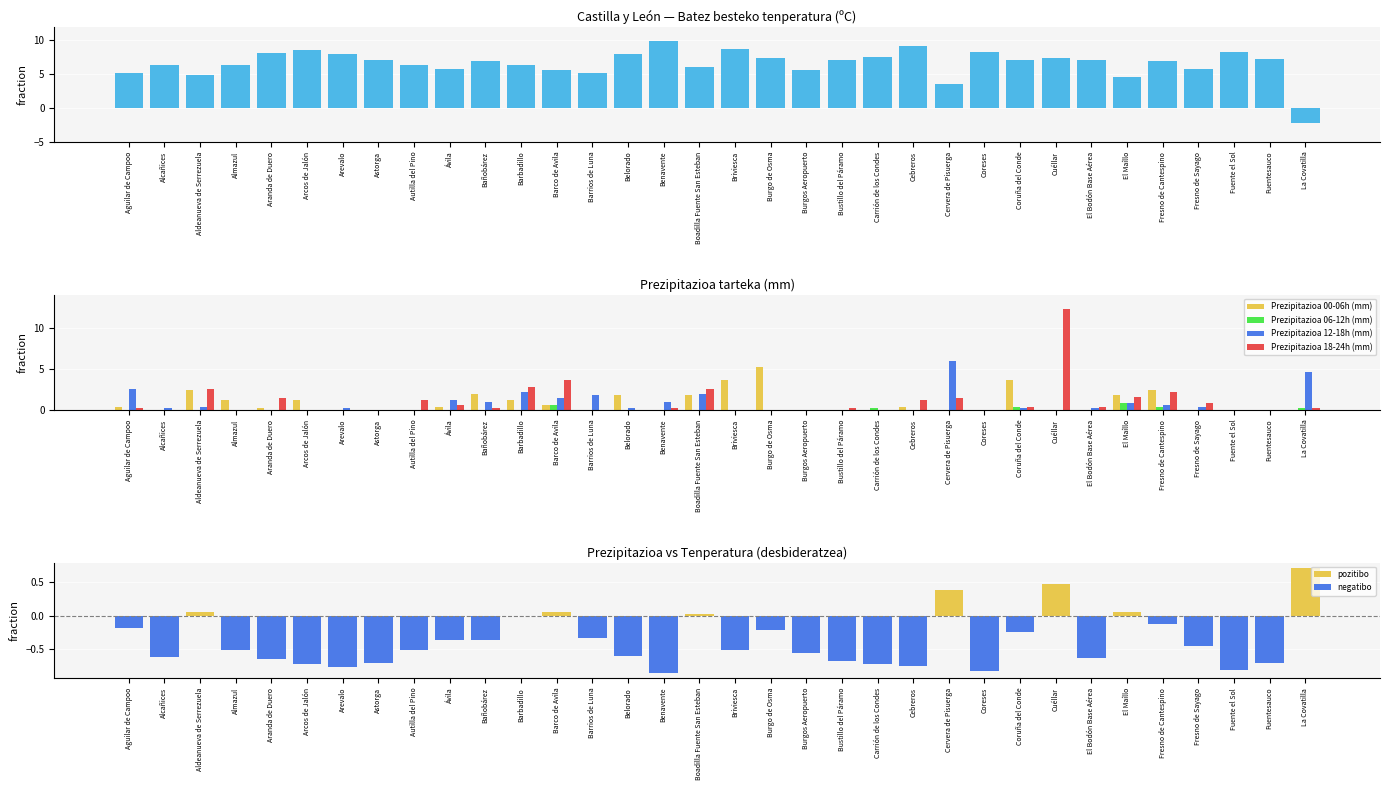

How many positive values does the Prezipitazioa 00-06h (mm) series have?

17